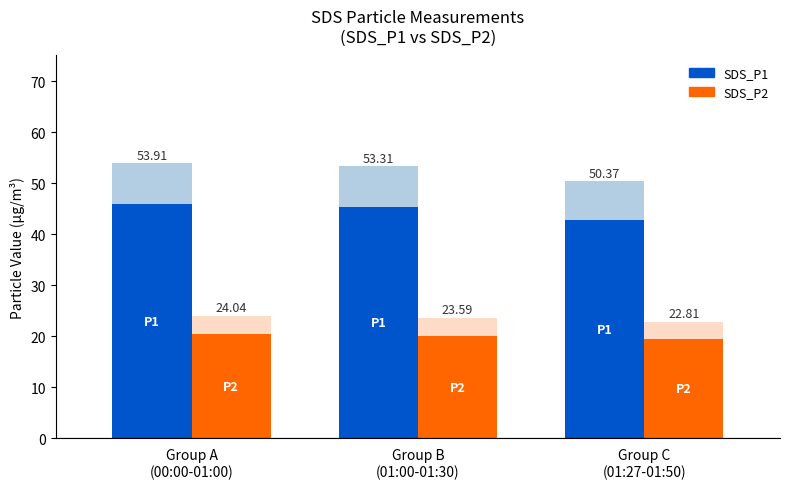

How many groups of bars are there?

3